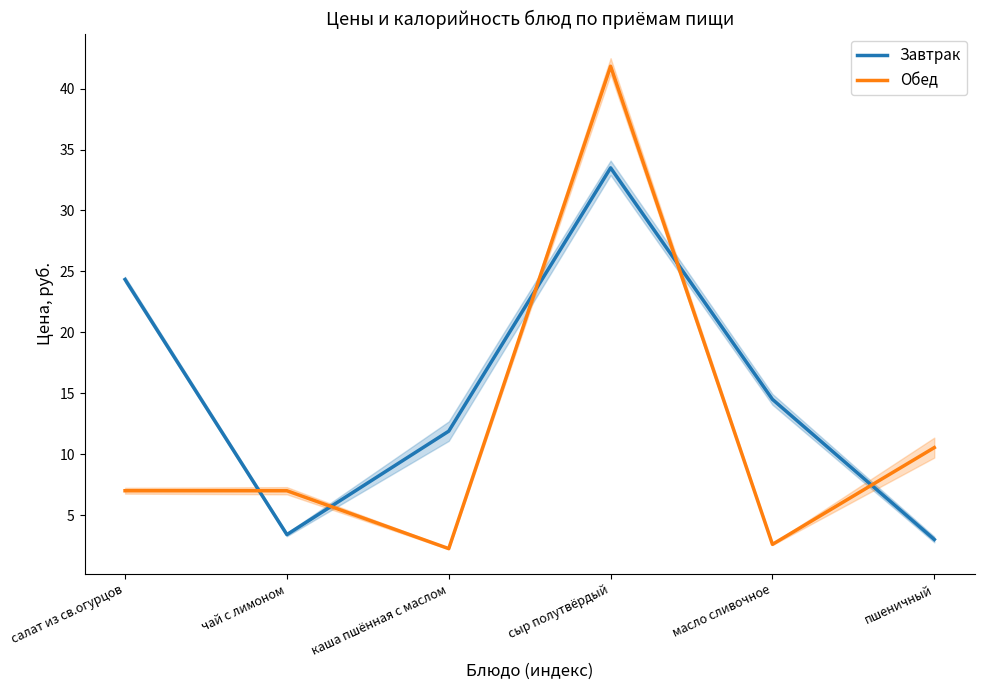

Reading right to left, list all the values displayed in this chart.

Завтрак: пшеничный=3.0	масло сливочное=14.5	сыр полутвёрдый=33.5	каша пшённая с маслом=11.9	чай с лимоном=3.4	салат из св.огурцов=24.3
Обед: пшеничный=10.5	масло сливочное=2.6	сыр полутвёрдый=41.8	каша пшённая с маслом=2.2	чай с лимоном=7.0	салат из св.огурцов=7.0